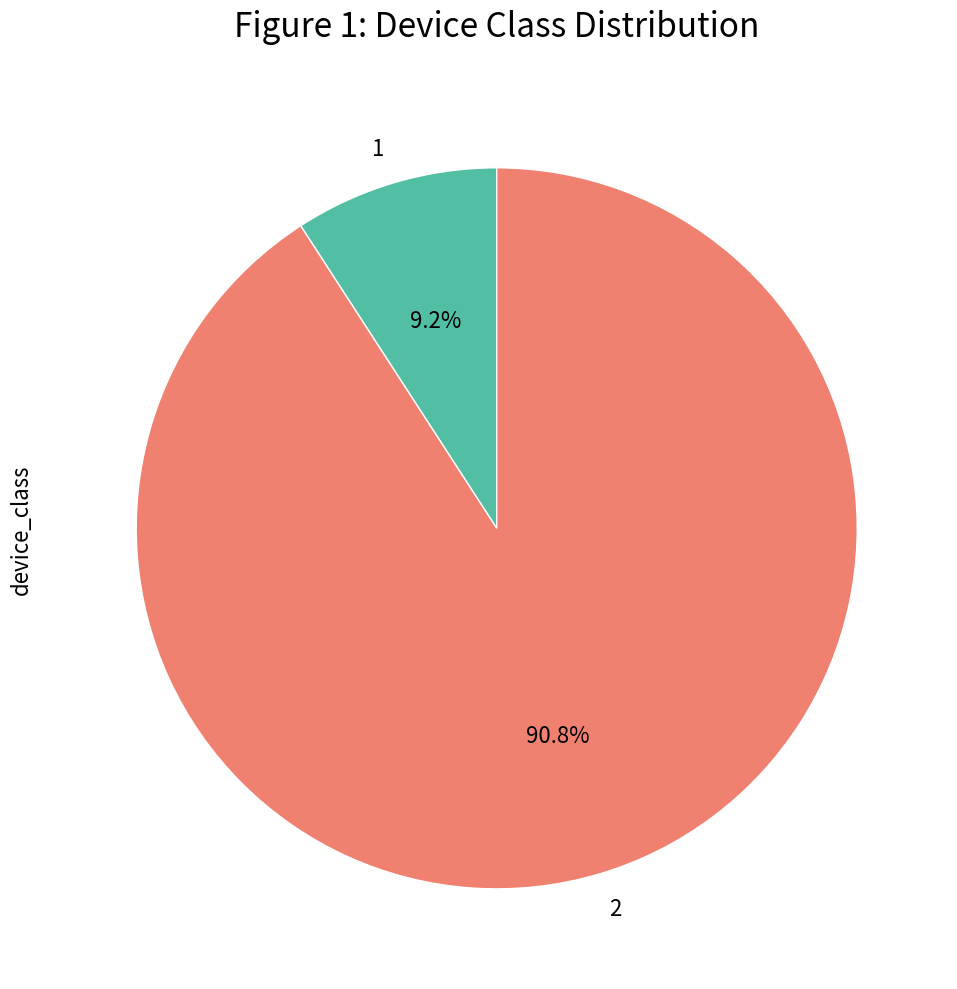

Is there any slice that represents more than half of the pie?

Yes